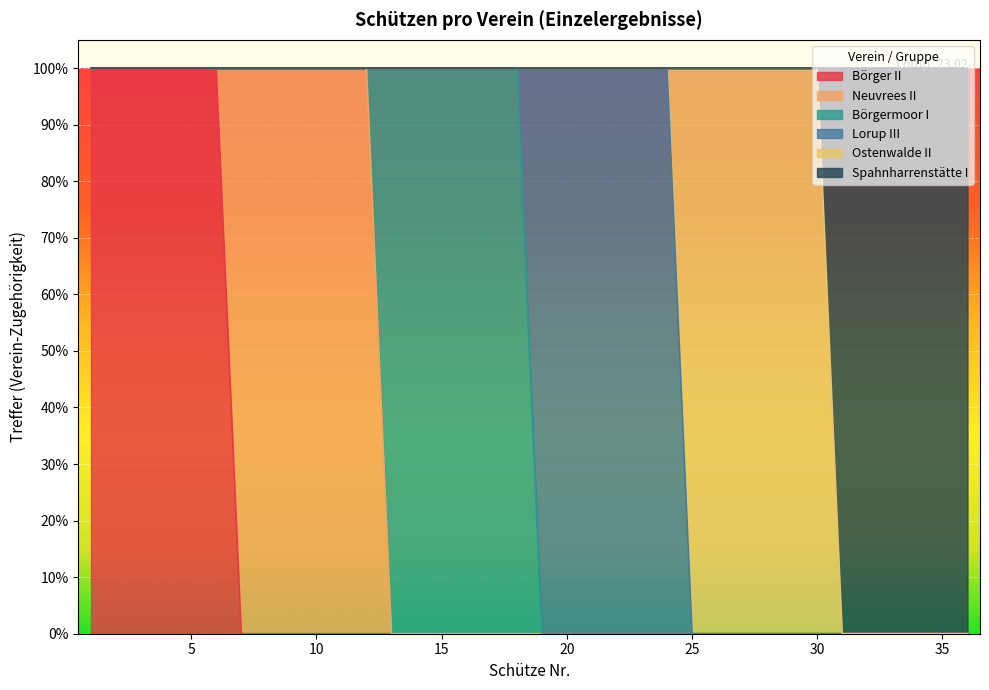

Which series has the largest total across all categories?

Börger II